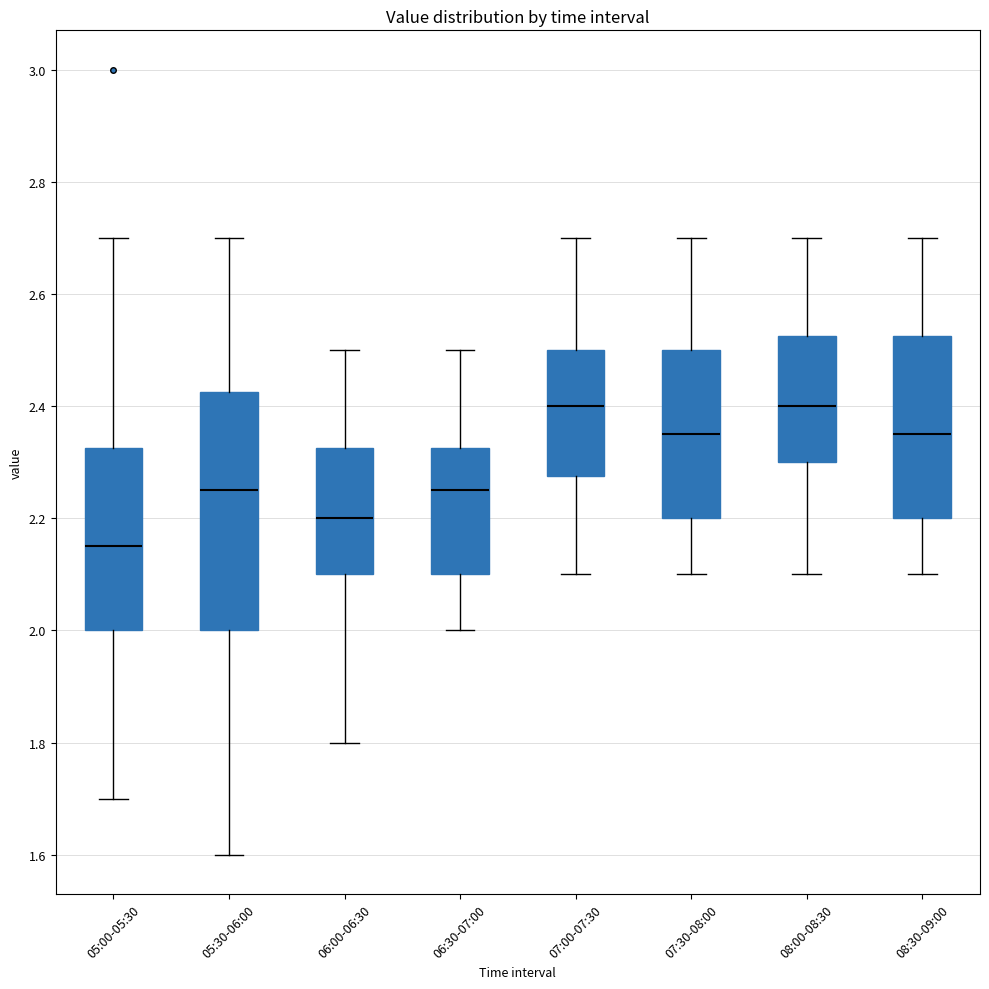

Where does the lower whisker of the box for 07:30-08:00 end on the y-axis? The values are not printed on the chart, so give them approximately, as read against the axis.

2.10